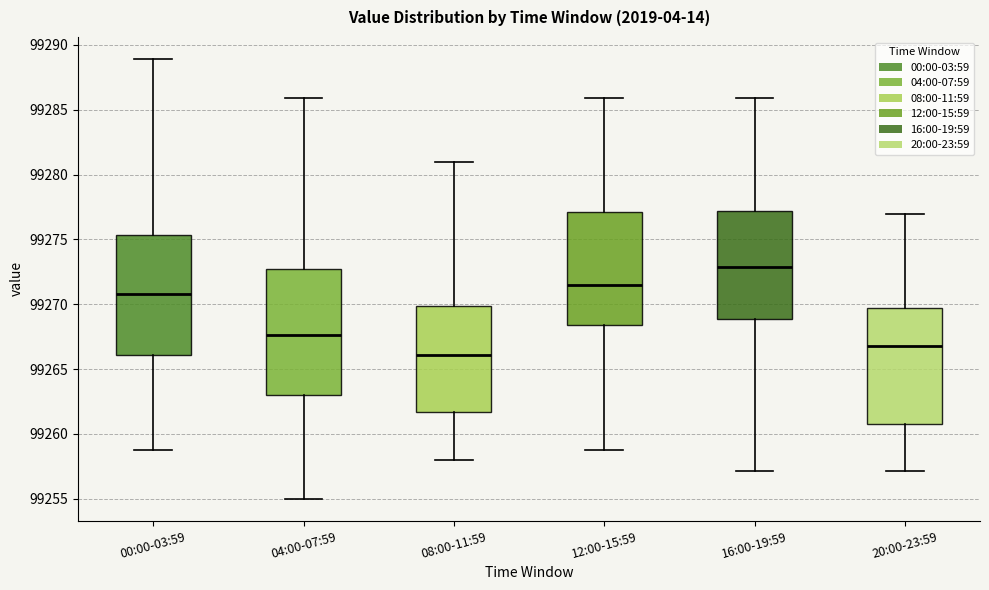

Reading left to right, read every box against the y-axis: the position of its median line, the range the box covers, and the ends of its whiskers. The values are not printed on the chart, so give them approximately, as read against the axis.

00:00-03:59: median 99271.0, box 99266.0 to 99275.5, whiskers 99259.0 to 99289.0
04:00-07:59: median 99267.5, box 99263.0 to 99273.0, whiskers 99255.0 to 99286.0
08:00-11:59: median 99266.0, box 99261.5 to 99270.0, whiskers 99258.0 to 99281.0
12:00-15:59: median 99271.5, box 99268.5 to 99277.0, whiskers 99259.0 to 99286.0
16:00-19:59: median 99273.0, box 99269.0 to 99277.0, whiskers 99257.0 to 99286.0
20:00-23:59: median 99267.0, box 99261.0 to 99269.5, whiskers 99257.0 to 99277.0